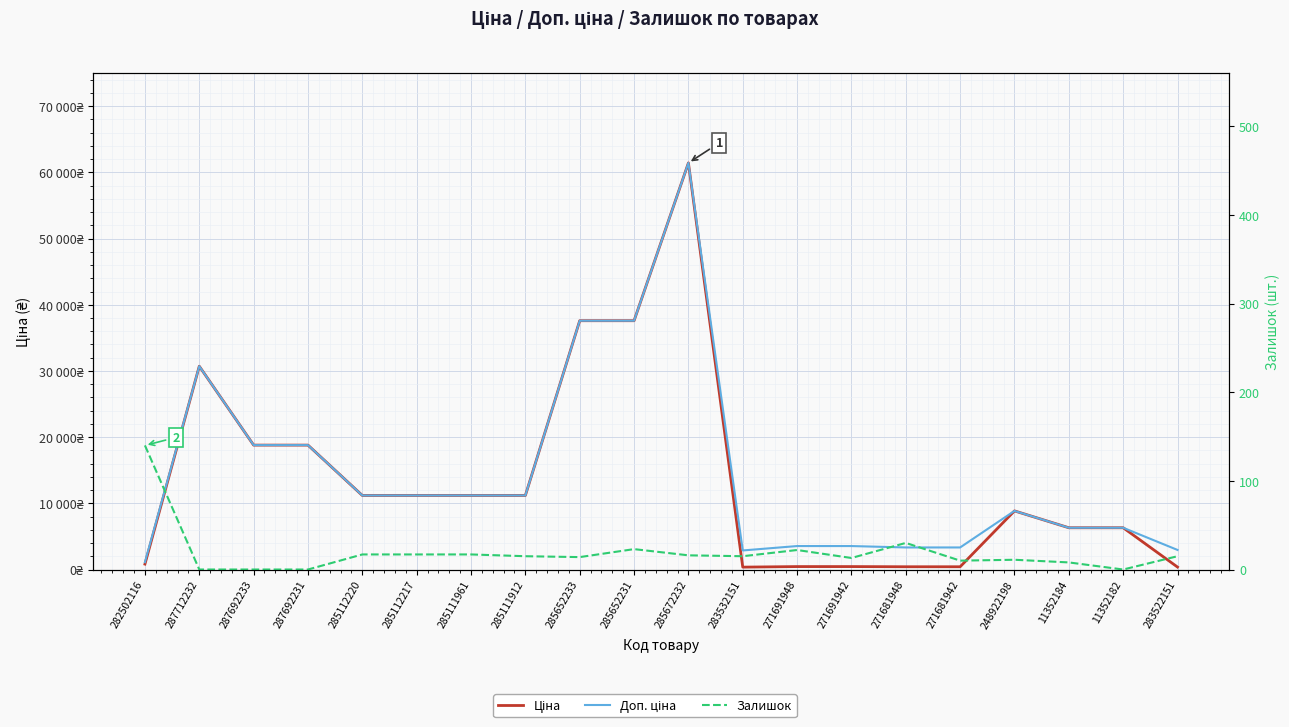

What is the maximum value shown in the chart?

61434.3